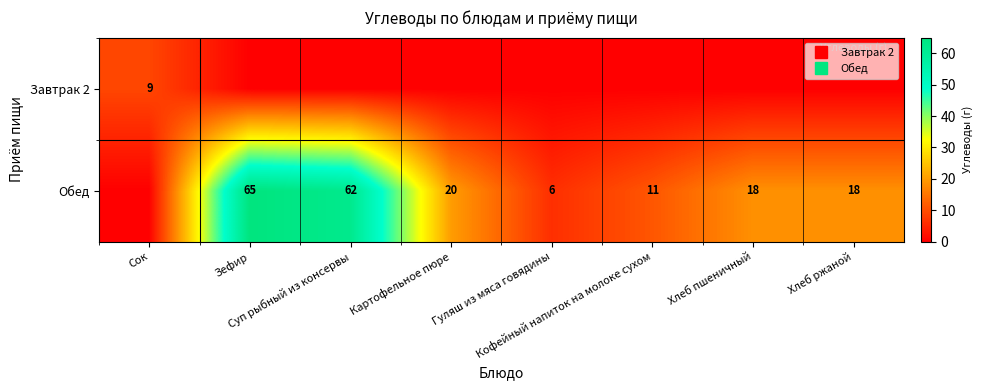

True or false: Обед has a value of 0.0 at Сок.

True